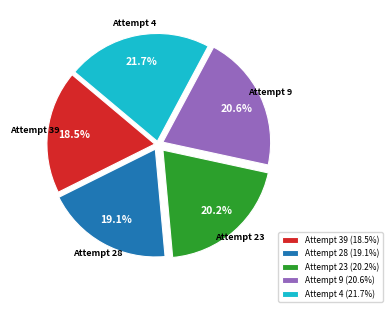

Approximately how many times larger is the value at Attempt 23 compared to Attempt 9?

1.0